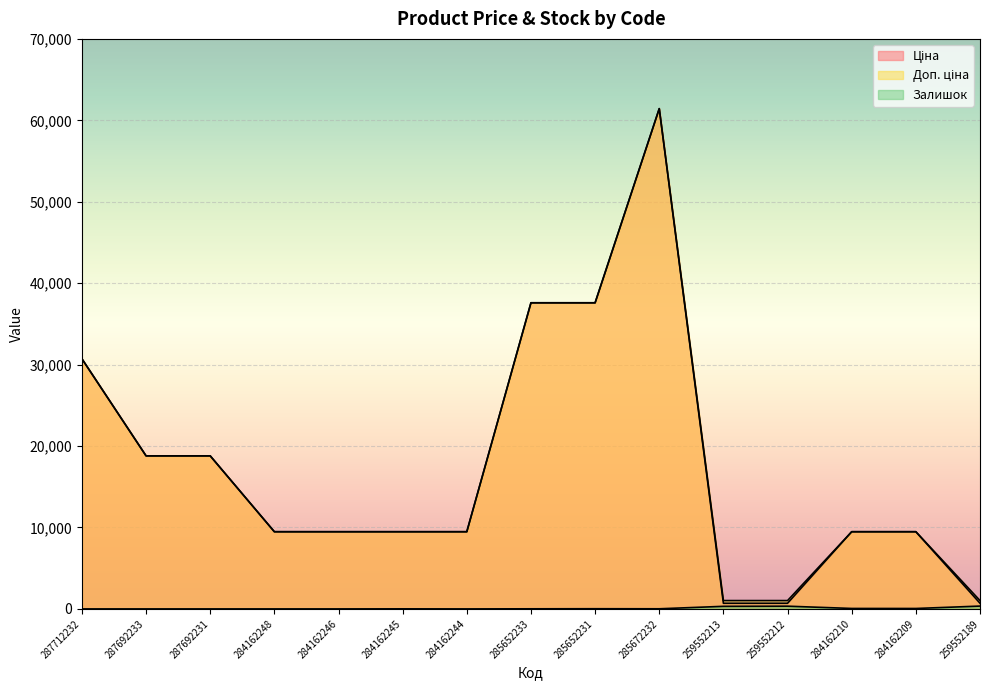

Read the Ціна value at 259552189.

693.7